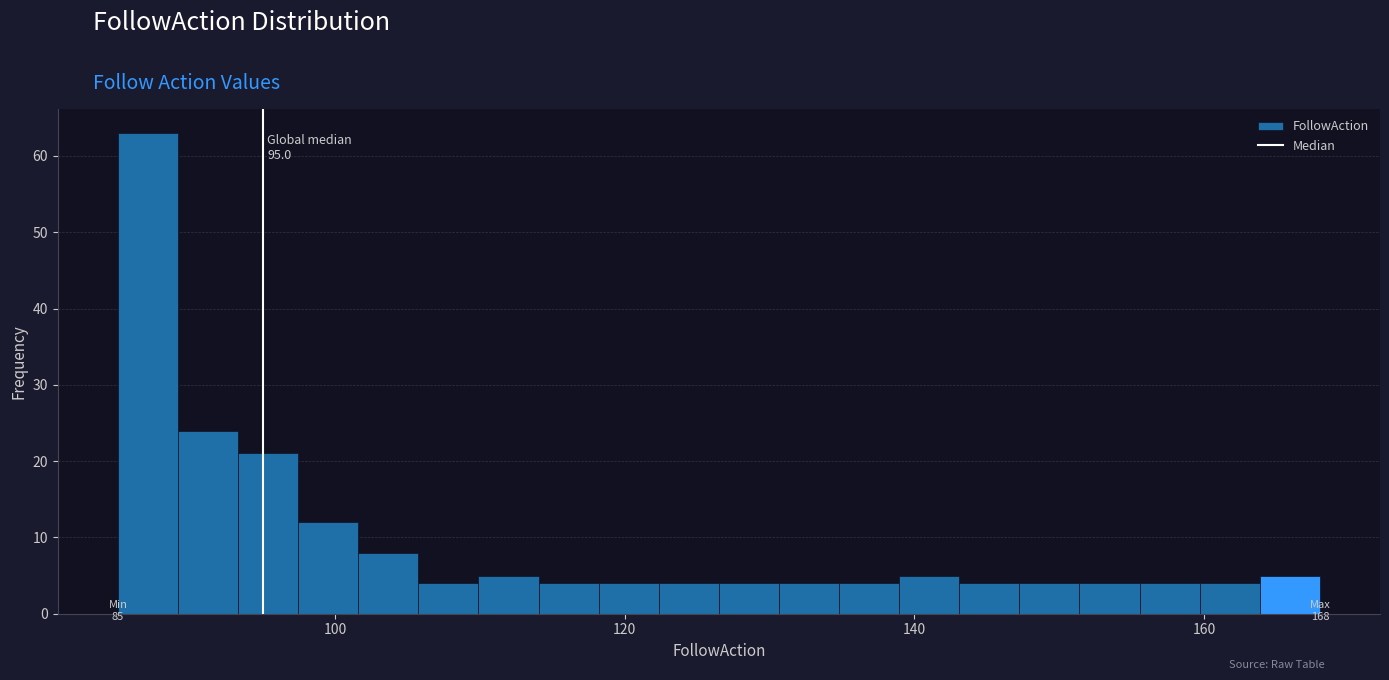

Around what value on the x-axis is the tallest bar? Give the approximate position of its centre, as read against the axis.

88